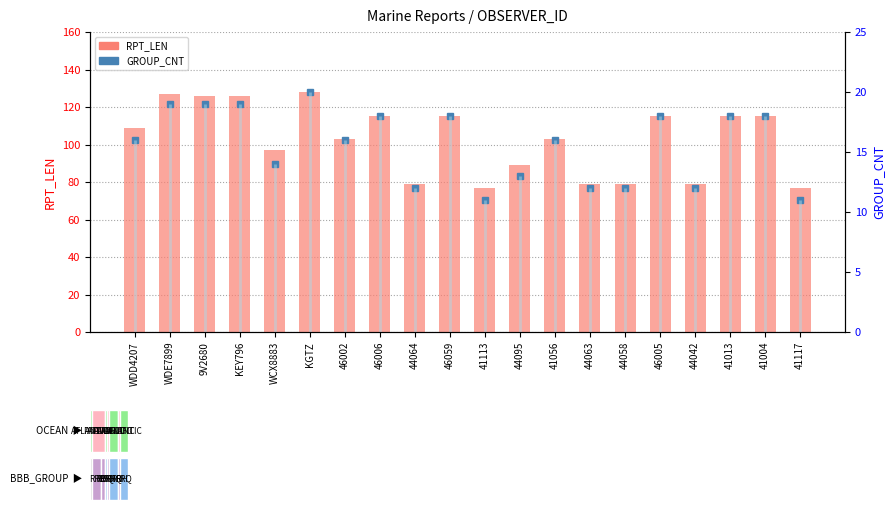

Does the chart contain any negative values?

No